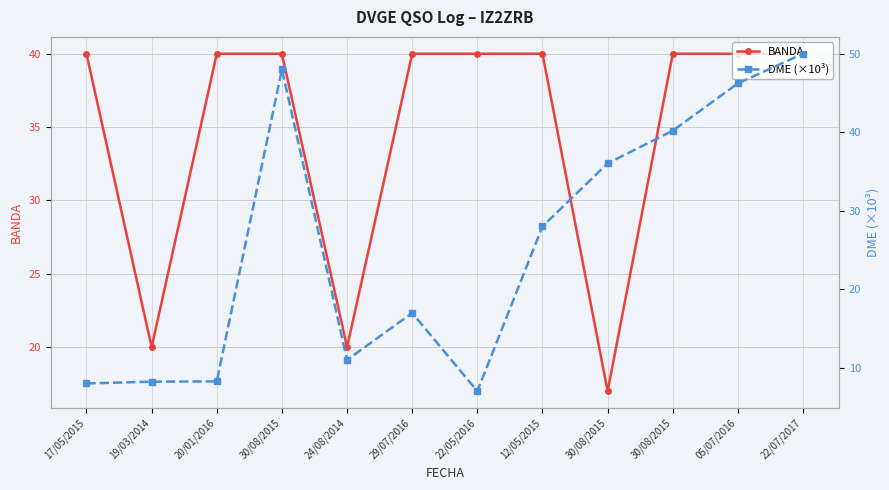

Rank the series at 22/05/2016 from lowest to highest value.

DME (×10³), BANDA